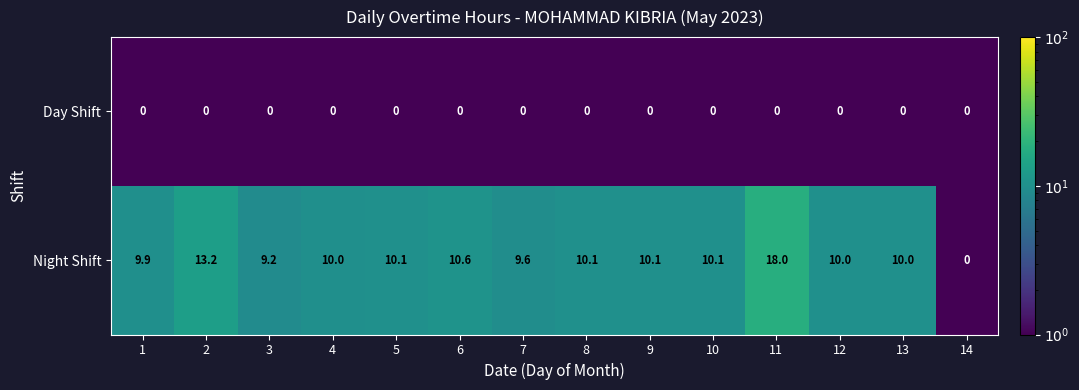

At which label is Night Shift closest to 9?

3